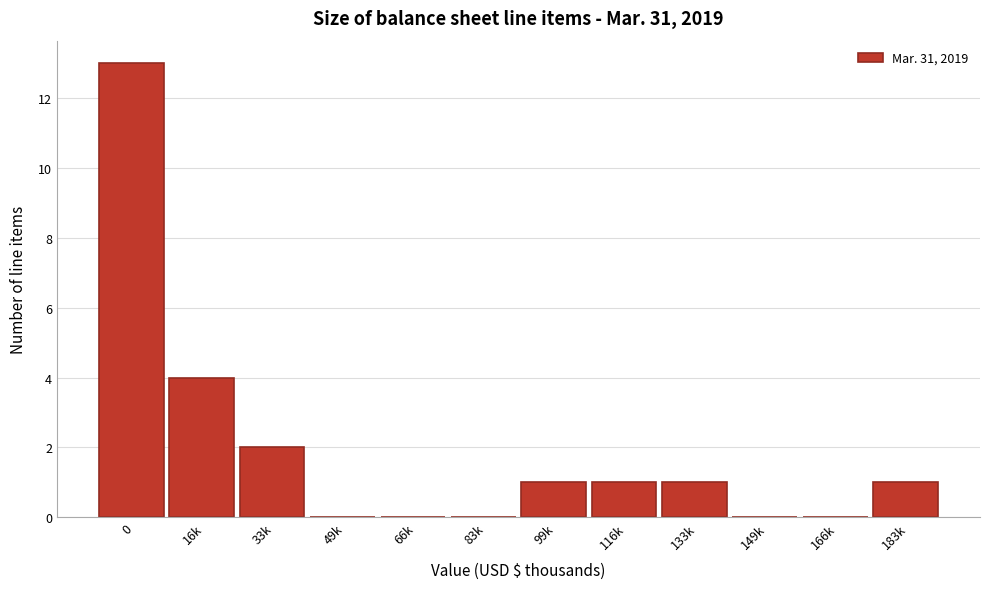

Reading left to right, extract all data points from this chart.

0=13	16k=4	33k=2	49k=0	66k=0	83k=0	99k=1	116k=1	133k=1	149k=0	166k=0	183k=1